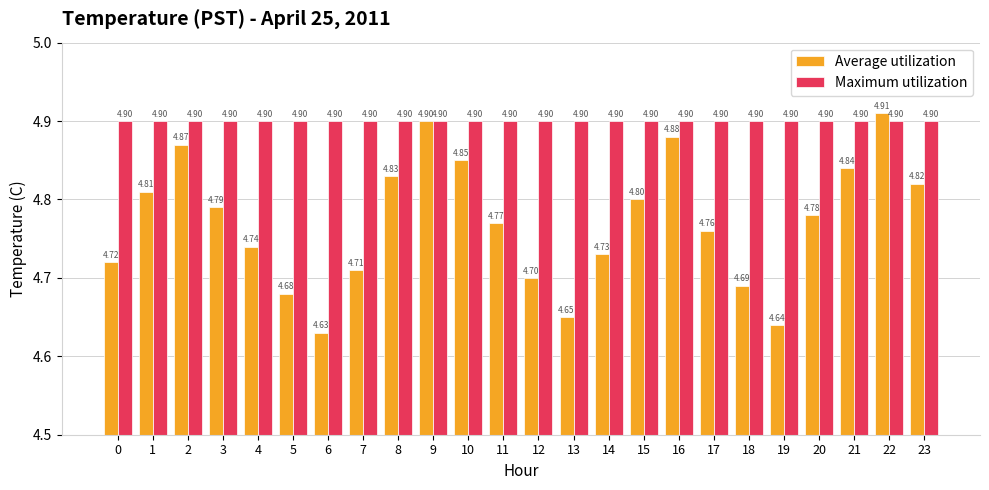

At which label does Average utilization reach its peak?

22